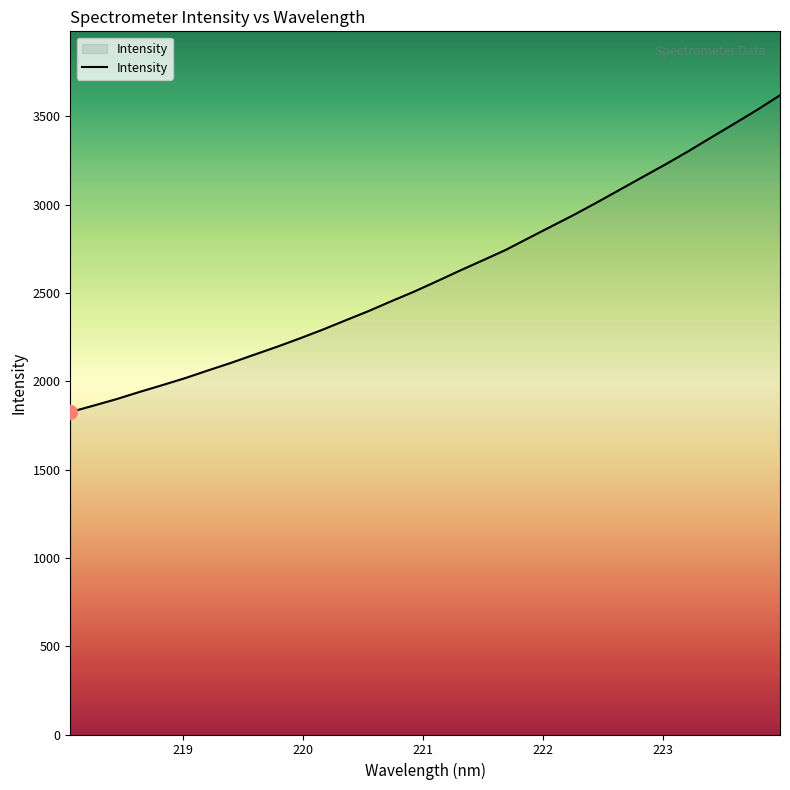

What is the smallest value displayed?

1825.6